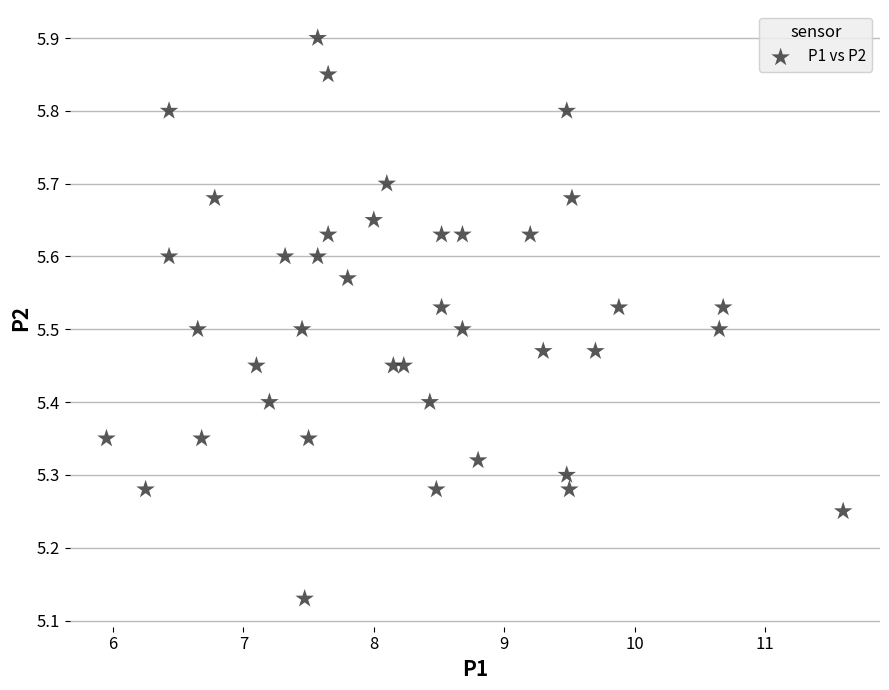

How many points are shown in the scatter plot?

40